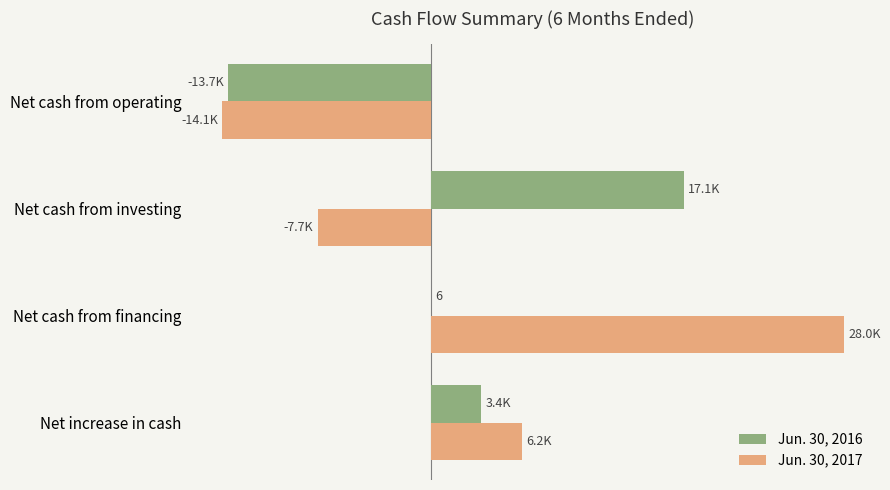

What are all the series names shown in the legend?

Jun. 30, 2016, Jun. 30, 2017